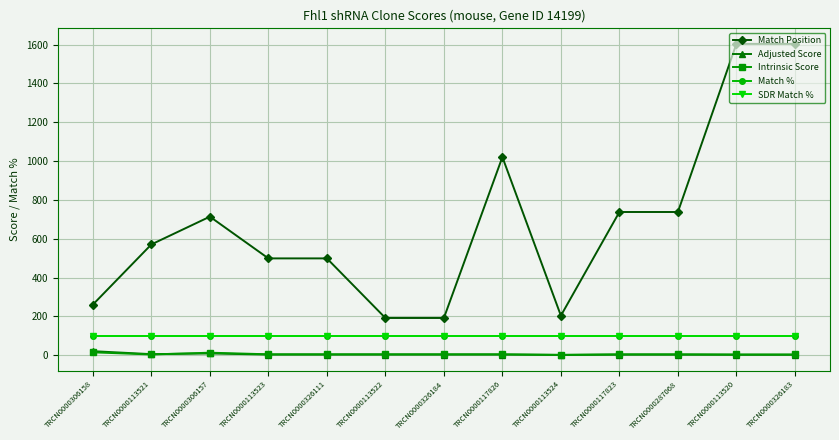

Reading left to right, extract all data points from this chart.

Match Position: TRCN0000306158=261.0	TRCN0000113521=571.0	TRCN0000306157=714.0	TRCN0000113523=499.0	TRCN0000326111=499.0	TRCN0000113522=192.0	TRCN0000326184=192.0	TRCN0000117826=1021.0	TRCN0000113524=204.0	TRCN0000117823=738.0	TRCN0000287068=738.0	TRCN0000113520=1604.0	TRCN0000326183=1604.0
Adjusted Score: TRCN0000306158=21.0	TRCN0000113521=5.7	TRCN0000306157=9.2	TRCN0000113523=3.5	TRCN0000326111=3.5	TRCN0000113522=3.5	TRCN0000326184=3.5	TRCN0000117826=3.5	TRCN0000113524=1.5	TRCN0000117823=3.0	TRCN0000287068=3.0	TRCN0000113520=2.4	TRCN0000326183=2.4
Intrinsic Score: TRCN0000306158=15.0	TRCN0000113521=4.0	TRCN0000306157=13.2	TRCN0000113523=5.0	TRCN0000326111=5.0	TRCN0000113522=5.0	TRCN0000326184=5.0	TRCN0000117826=5.0	TRCN0000113524=2.2	TRCN0000117823=5.0	TRCN0000287068=5.0	TRCN0000113520=4.0	TRCN0000326183=4.0
Match %: TRCN0000306158=100.0	TRCN0000113521=100.0	TRCN0000306157=100.0	TRCN0000113523=100.0	TRCN0000326111=100.0	TRCN0000113522=100.0	TRCN0000326184=100.0	TRCN0000117826=100.0	TRCN0000113524=100.0	TRCN0000117823=100.0	TRCN0000287068=100.0	TRCN0000113520=100.0	TRCN0000326183=100.0
SDR Match %: TRCN0000306158=100.0	TRCN0000113521=100.0	TRCN0000306157=100.0	TRCN0000113523=100.0	TRCN0000326111=100.0	TRCN0000113522=100.0	TRCN0000326184=100.0	TRCN0000117826=100.0	TRCN0000113524=100.0	TRCN0000117823=100.0	TRCN0000287068=100.0	TRCN0000113520=100.0	TRCN0000326183=100.0